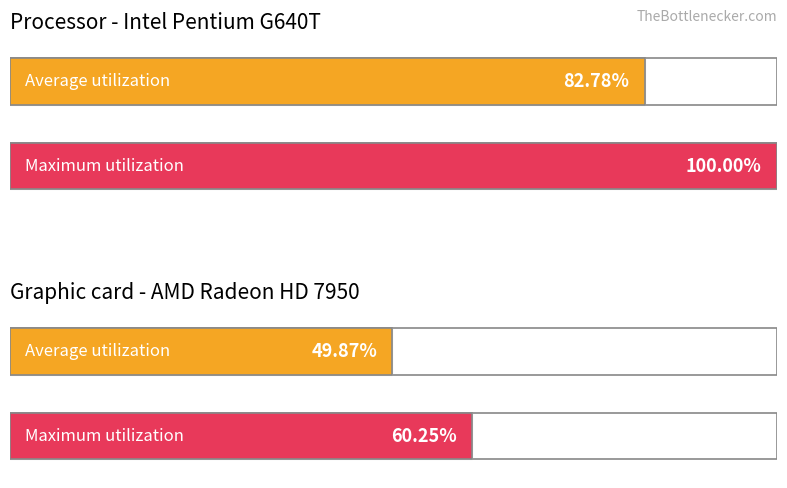

The Average utilization series shows 50.2 at обл. Благоевград. True or false?

False